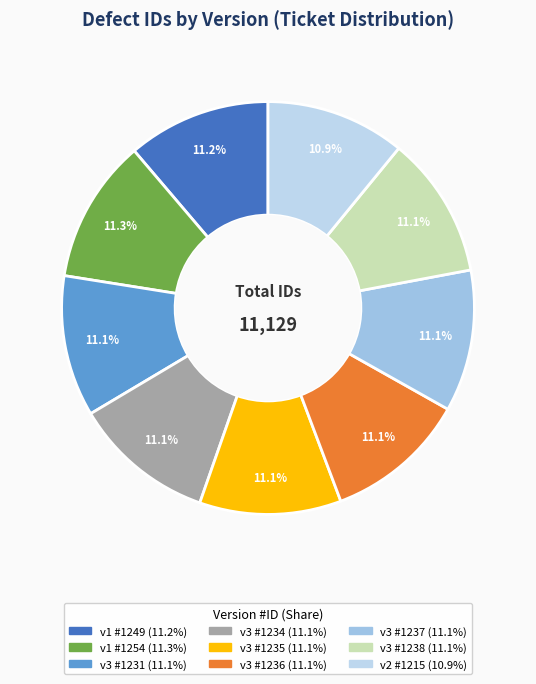

To the nearest percent, what is the average slice percentage?

11%